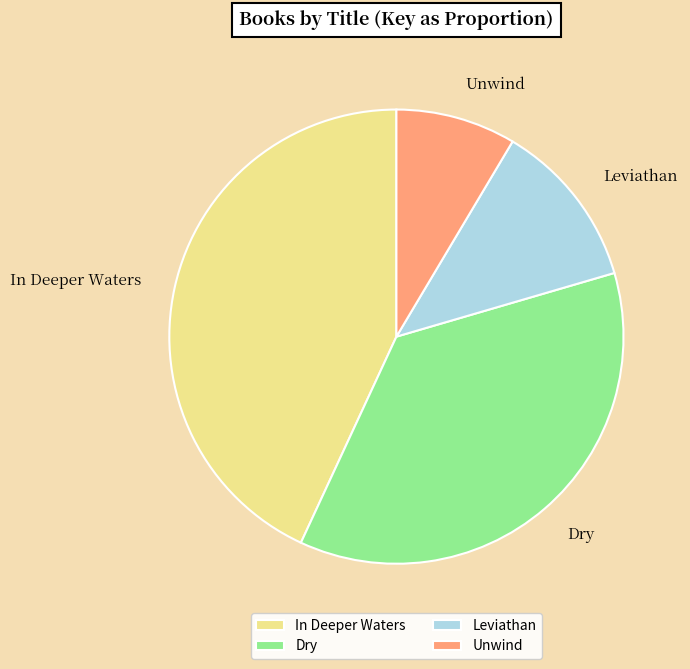

Does any single category account for the majority?

No